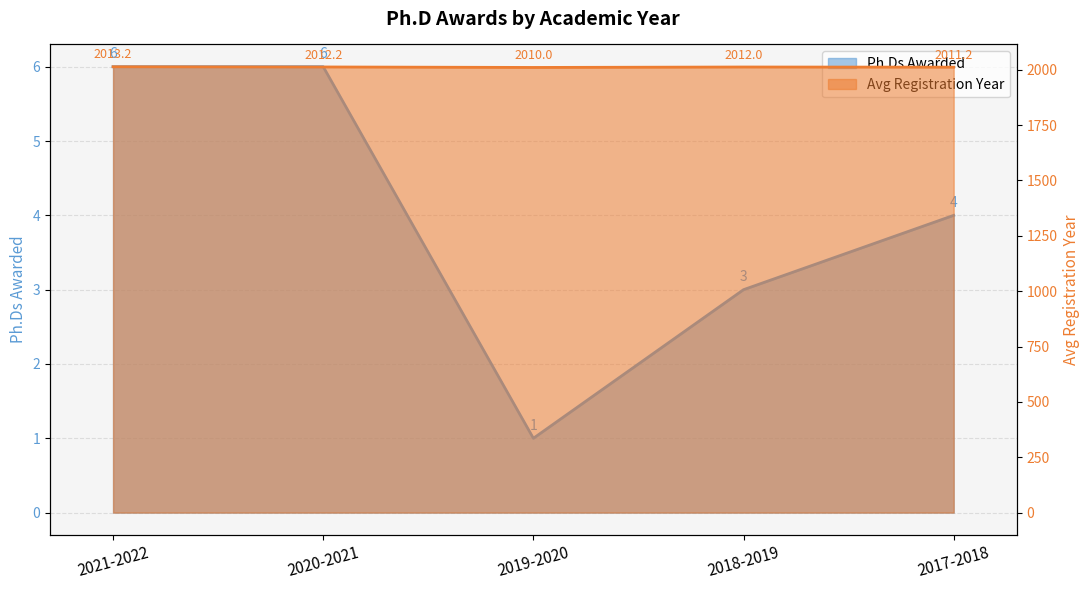

Reading left to right, what are all the values shown in this chart?

Ph.Ds Awarded: 2021-2022=6.0	2020-2021=6.0	2019-2020=1.0	2018-2019=3.0	2017-2018=4.0
Avg Registration Year: 2021-2022=2013.2	2020-2021=2012.2	2019-2020=2010.0	2018-2019=2012.0	2017-2018=2011.2